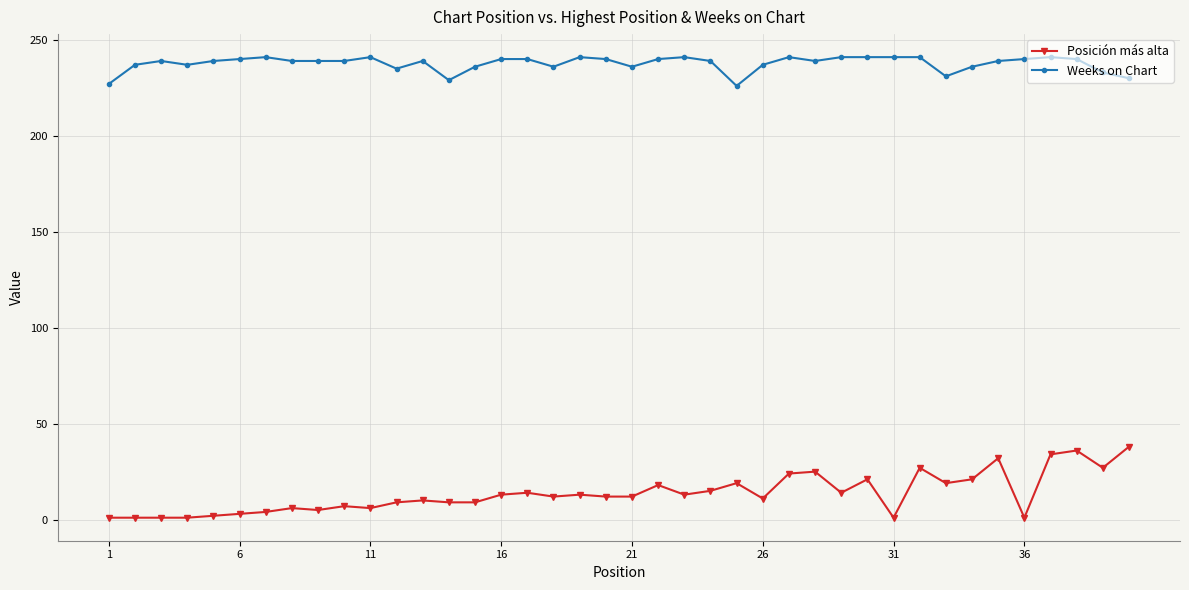

Which series has the largest total across all categories?

Weeks on Chart